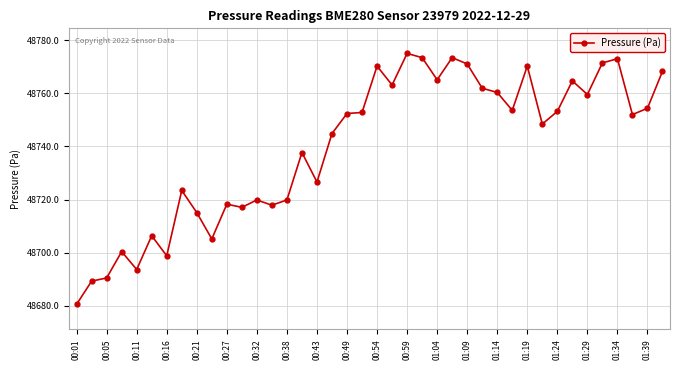

Does the chart display data point markers on the line(s)?

Yes